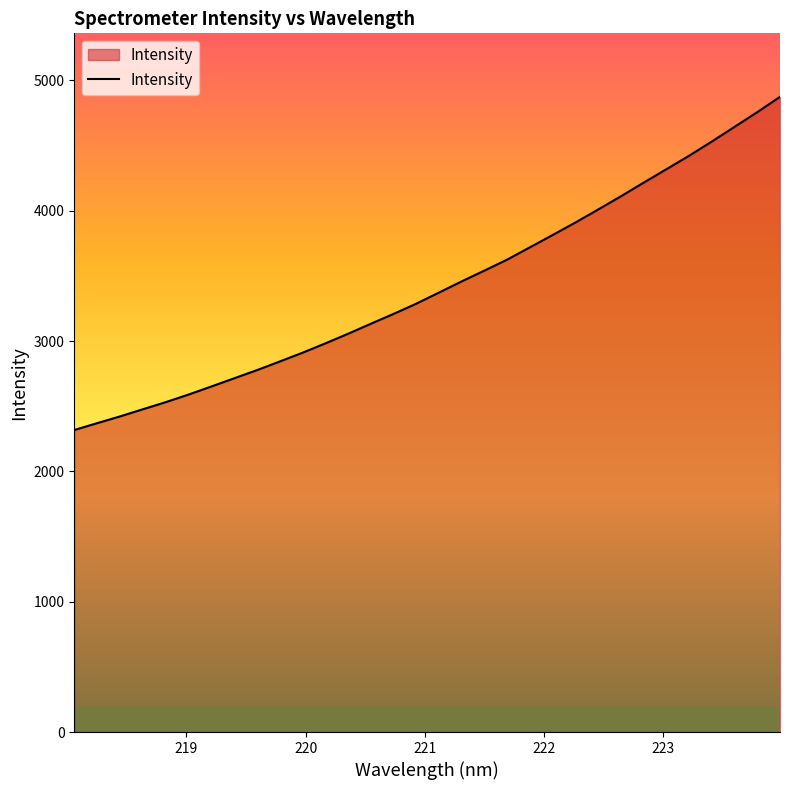

What is the sum of all values?

109566.4